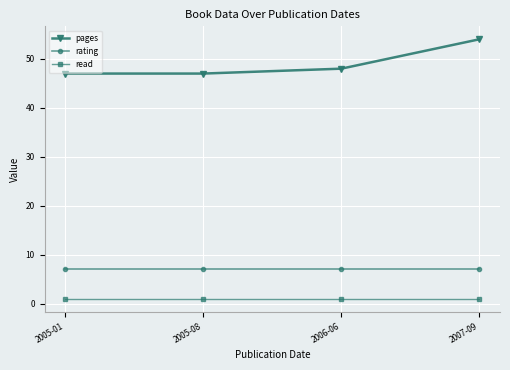

Reading left to right, list all the values displayed in this chart.

pages: 47	47	48	54
rating: 7	7	7	7
read: 1	1	1	1